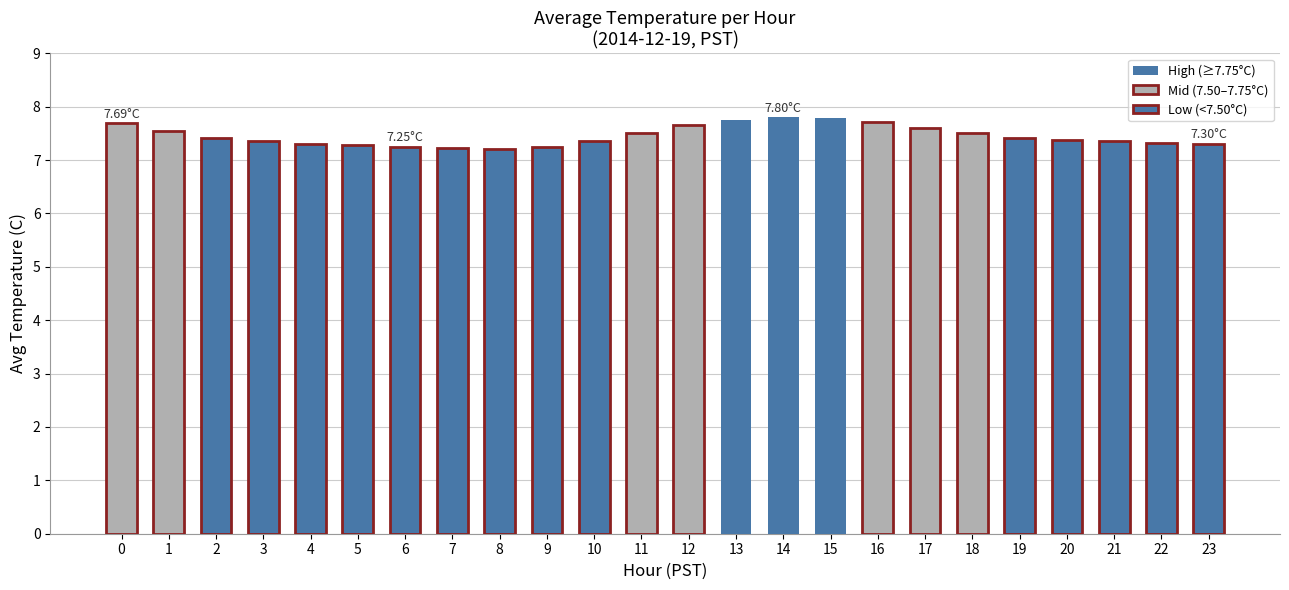

What is the average value?

7.5